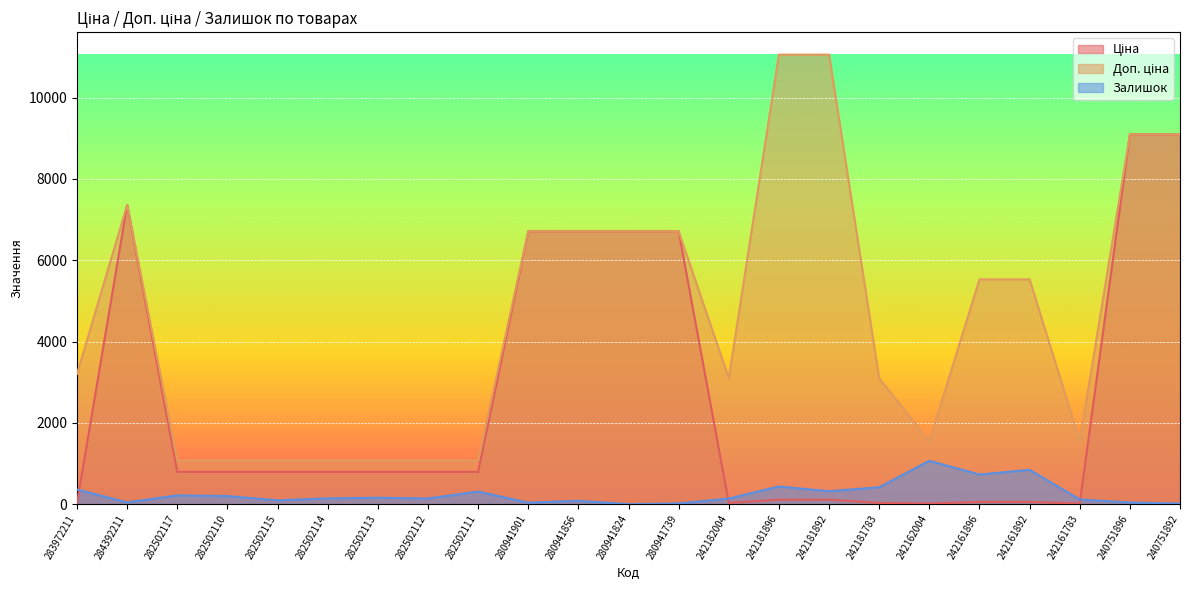

Which category has the lowest value in the Доп. ціна series?

282502117